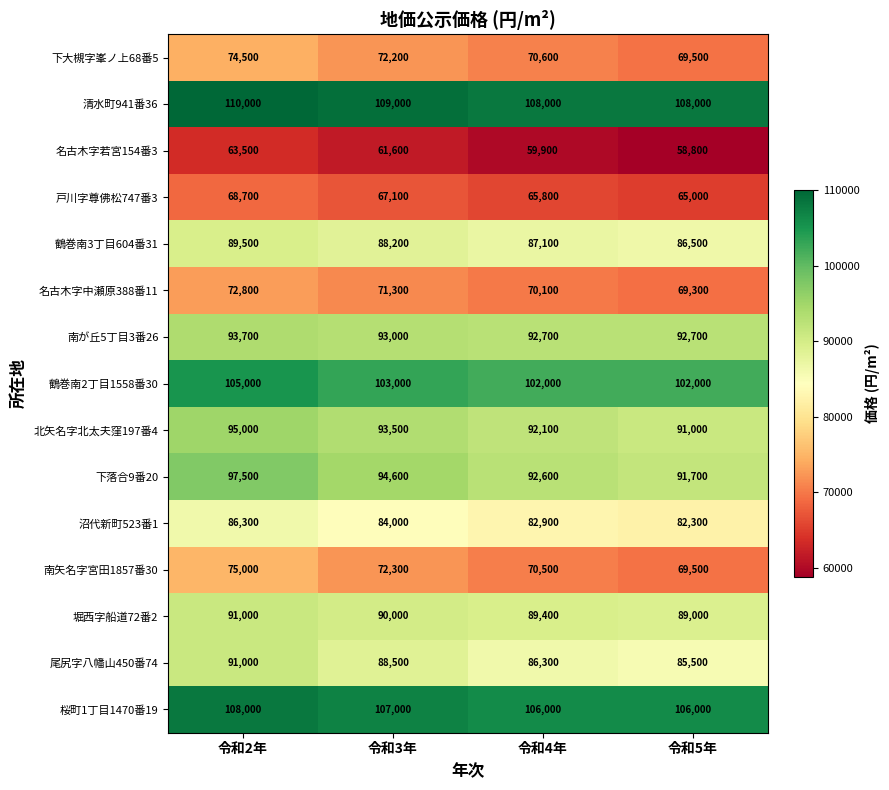

Rank the categories by 名古木字中瀬原388番11 value from highest to lowest.

令和2年, 令和3年, 令和4年, 令和5年